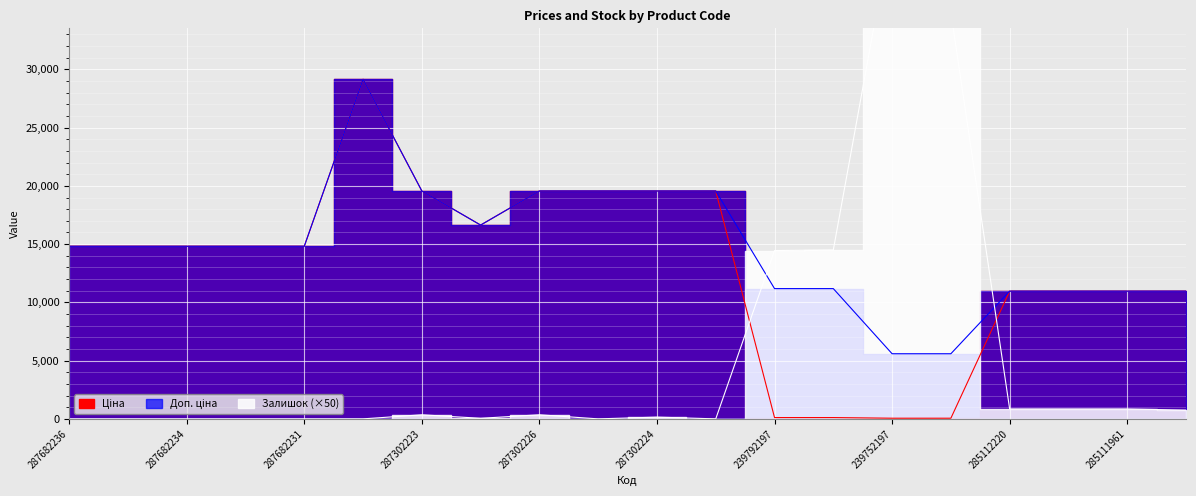

How many data points in Залишок are less than 350?

10